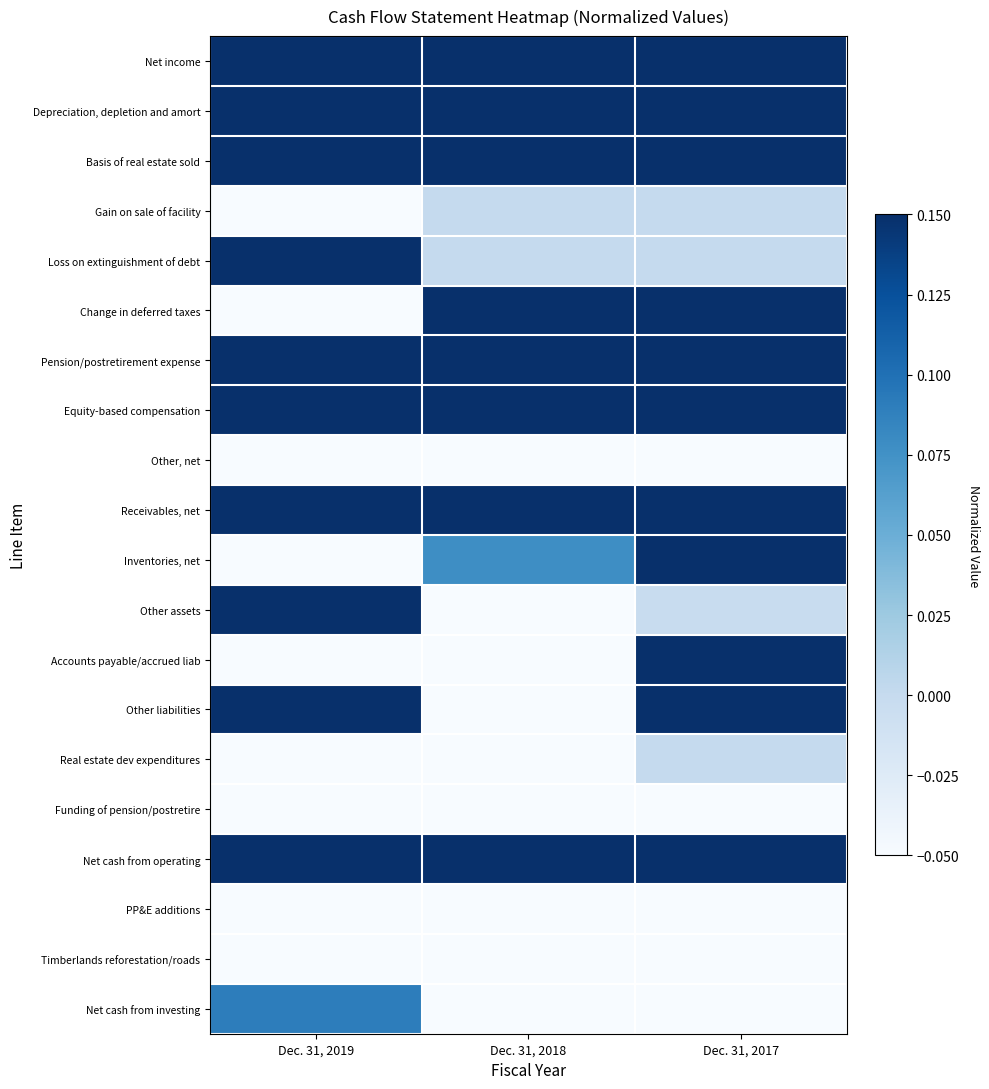

Which has a higher value, Dec. 31, 2018 or Dec. 31, 2017?

Dec. 31, 2018